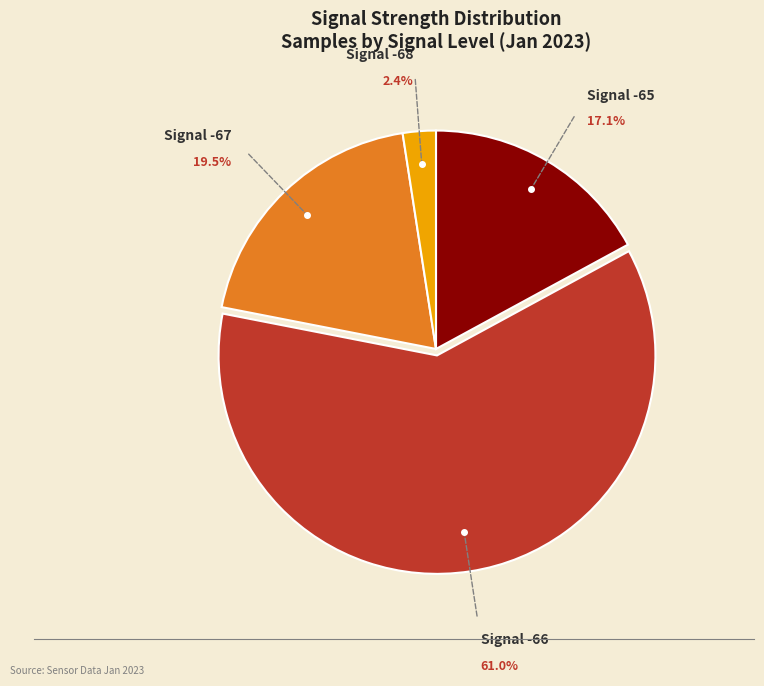

Is there any slice that represents more than half of the pie?

Yes